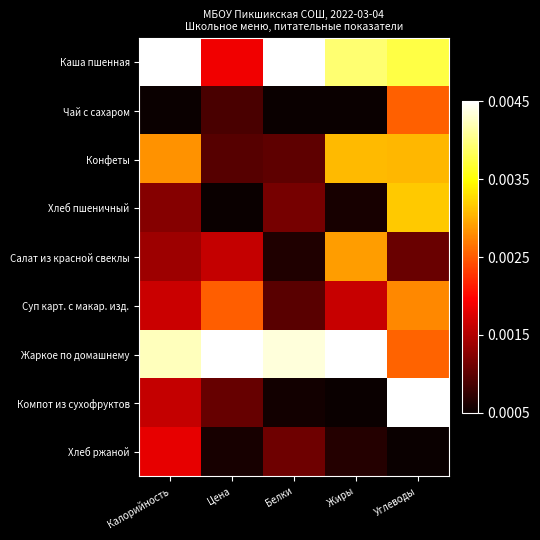

How many data points does each series have?

5